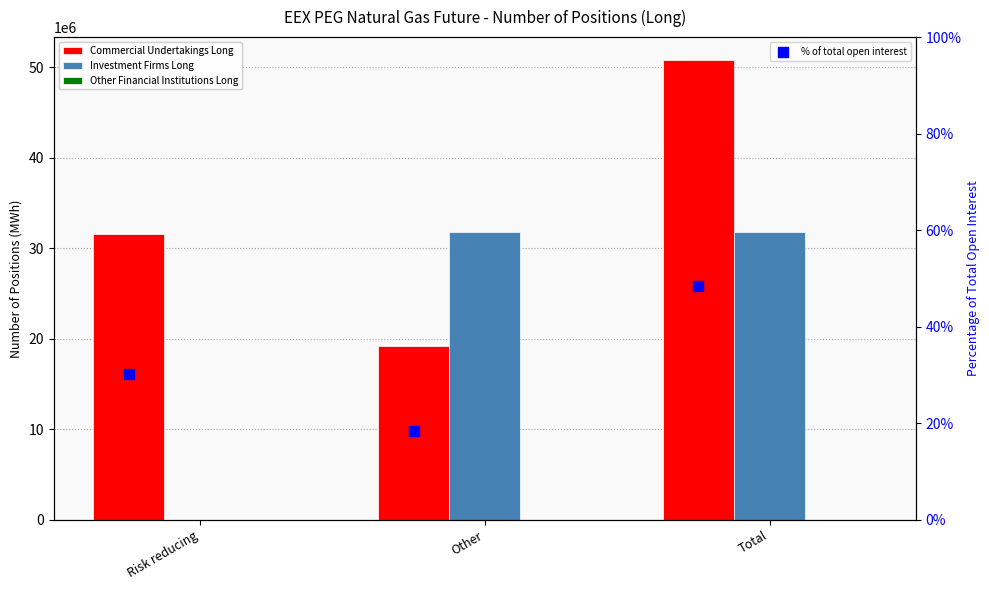

What are all the series names shown in the legend?

Commercial Undertakings Long, Investment Firms Long, Other Financial Institutions Long, % of total open interest